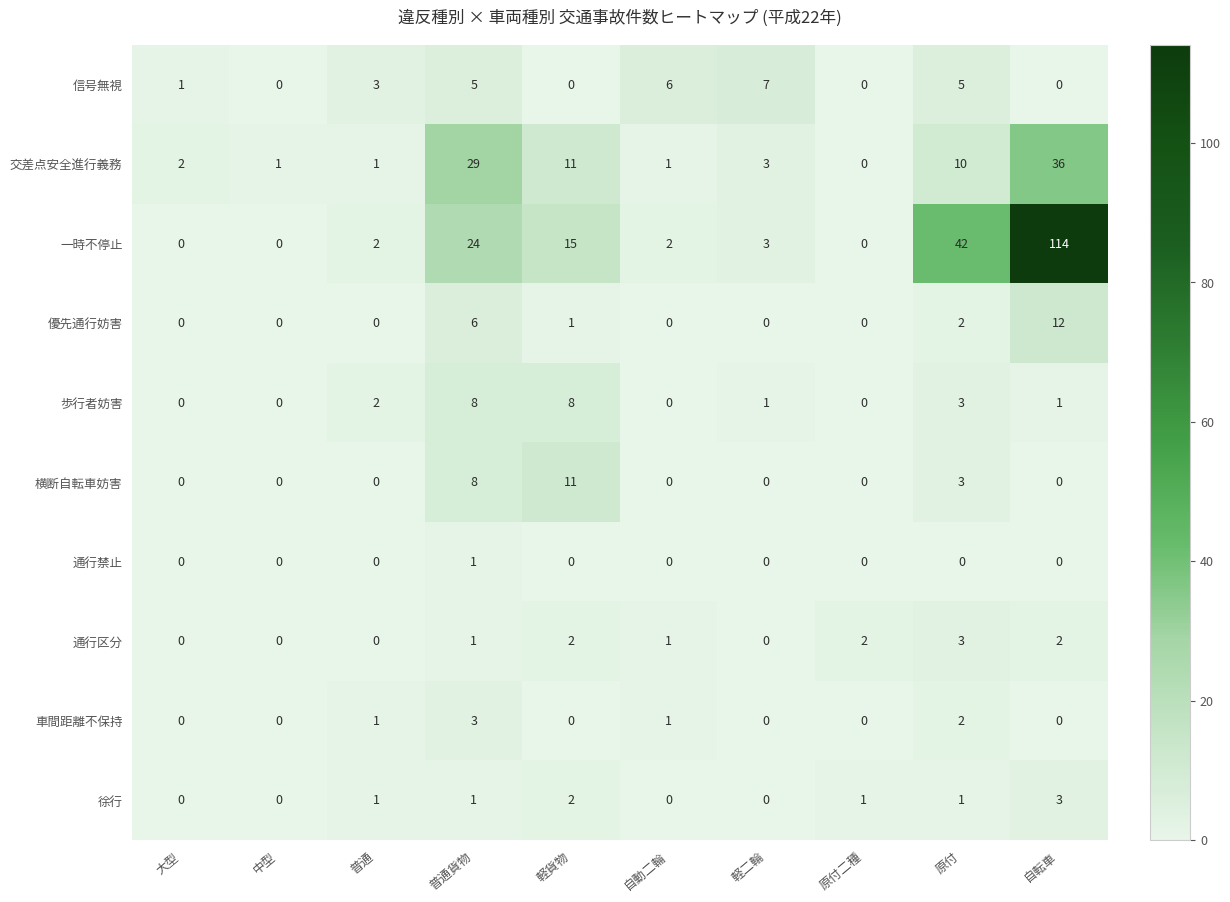

Which series has the widest spread of values?

一時不停止